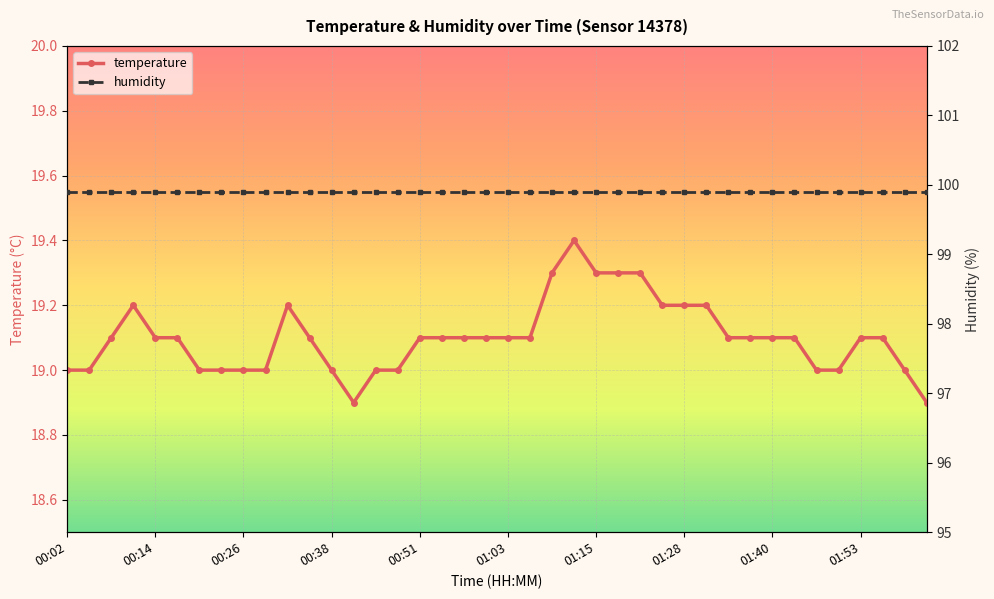

Where is humidity nearest to the value 99?

00:02